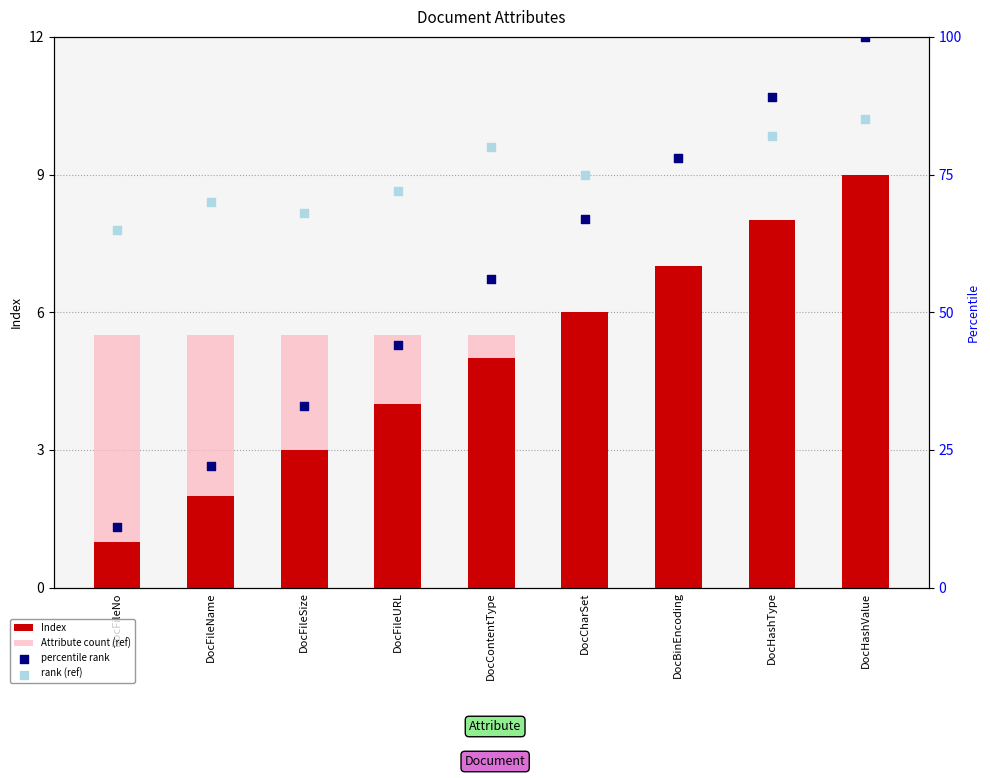

Which series reaches the minimum Y coordinate?

Index